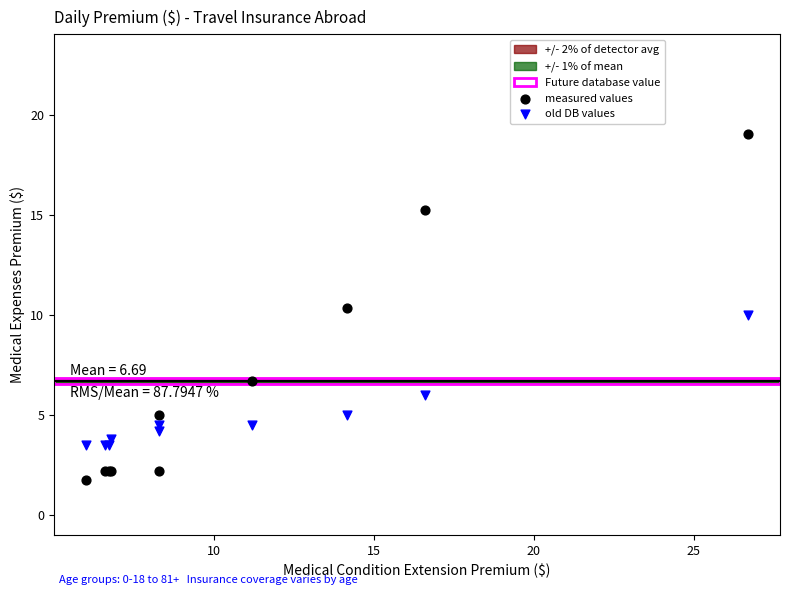

Which series contains the lowest Y value?

measured values